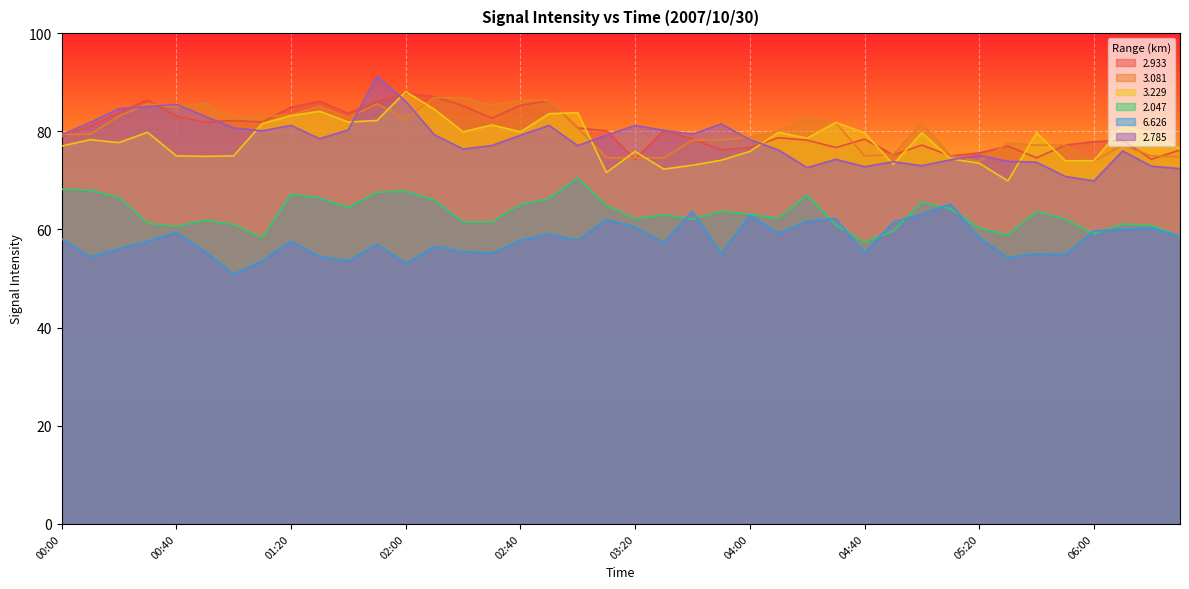

True or false:   6.626 has more than 1 interior local peaks.

True